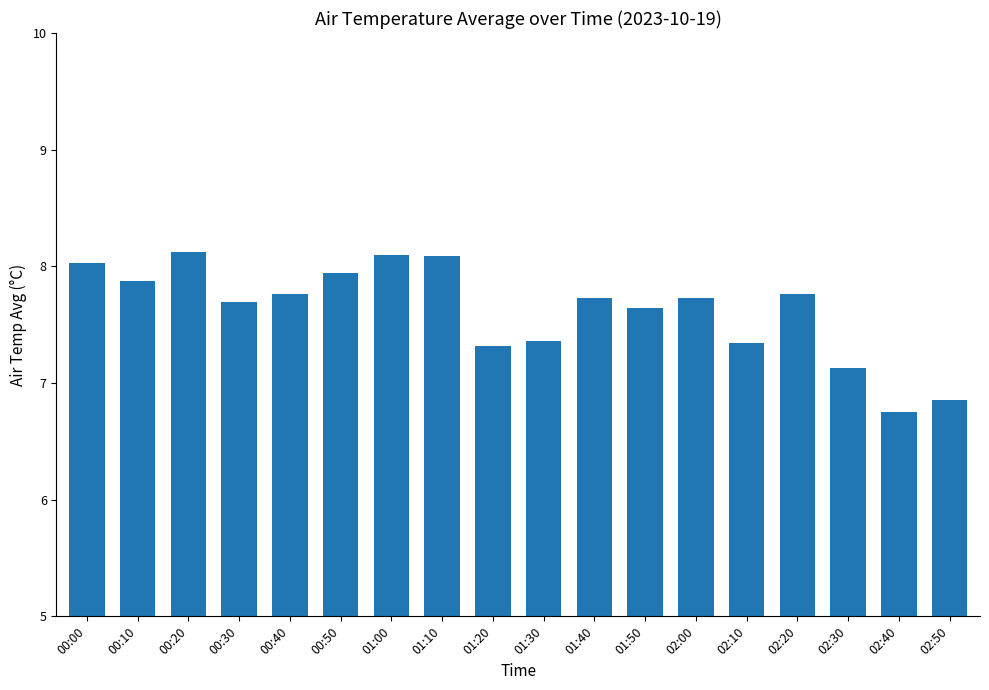

What is the smallest value displayed?

6.8